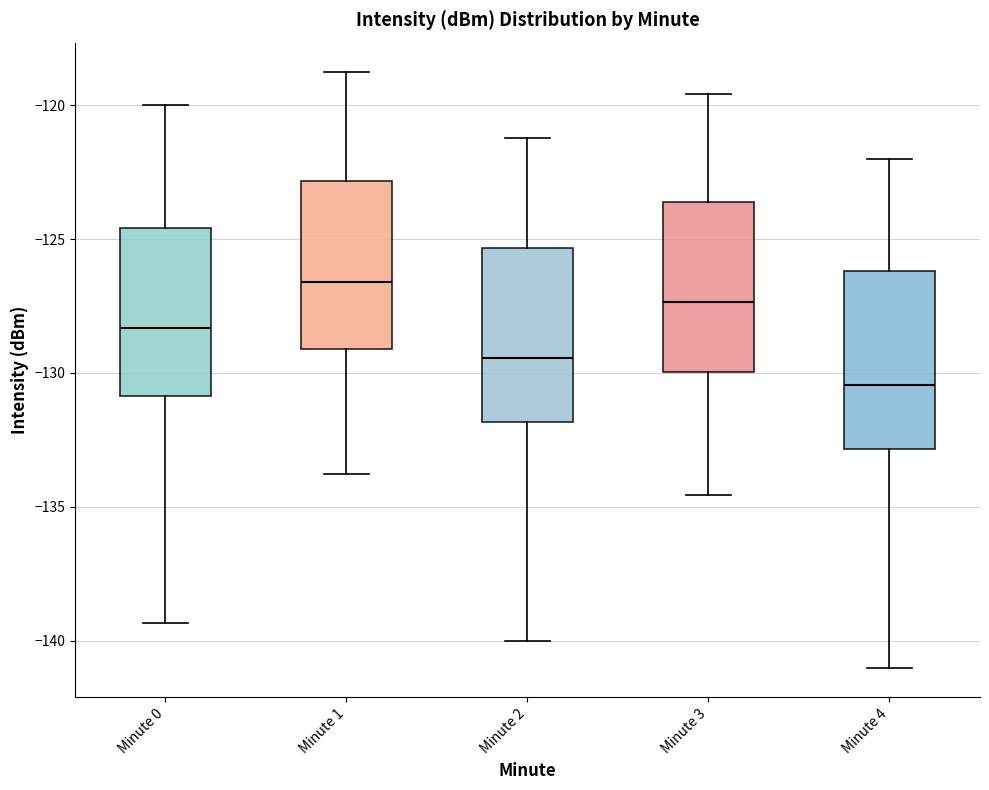

Reading left to right, read every box against the y-axis: the position of its median line, the range the box covers, and the ends of its whiskers. The values are not printed on the chart, so give them approximately, as read against the axis.

Minute 0: median -128.5, box -131.0 to -124.5, whiskers -139.5 to -120.0
Minute 1: median -126.5, box -129.0 to -123.0, whiskers -134.0 to -119.0
Minute 2: median -129.5, box -132.0 to -125.5, whiskers -140.0 to -121.0
Minute 3: median -127.5, box -130.0 to -123.5, whiskers -134.5 to -119.5
Minute 4: median -130.5, box -133.0 to -126.0, whiskers -141.0 to -122.0